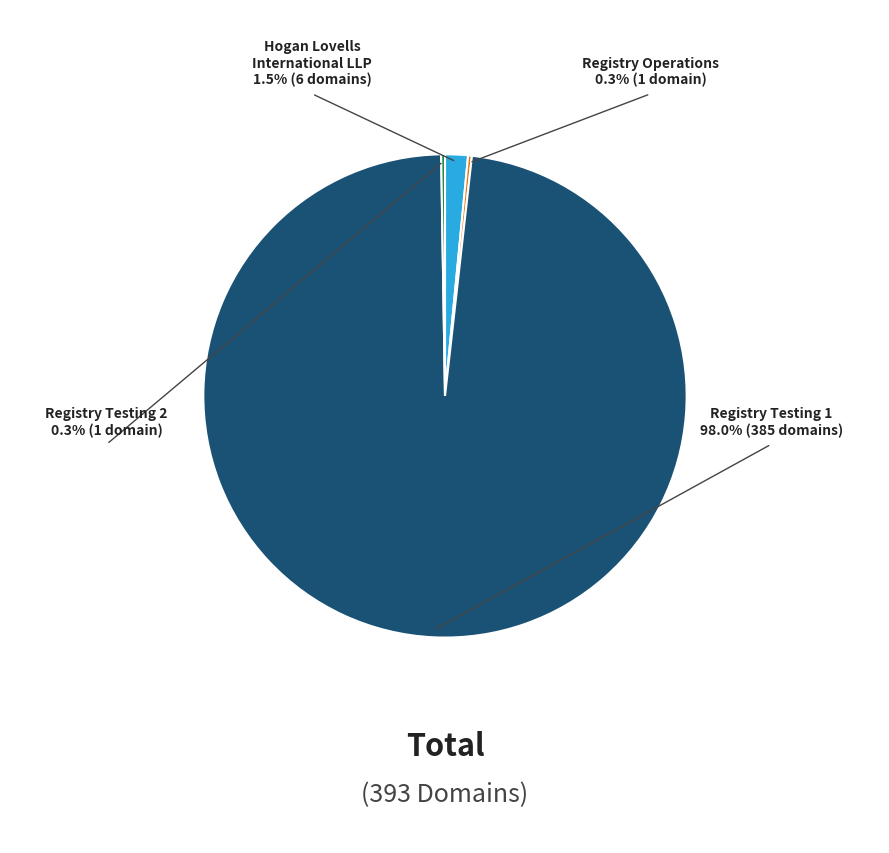

Combined, do Registry Testing 1 and Hogan Lovells International LLP account for over 50%?

Yes